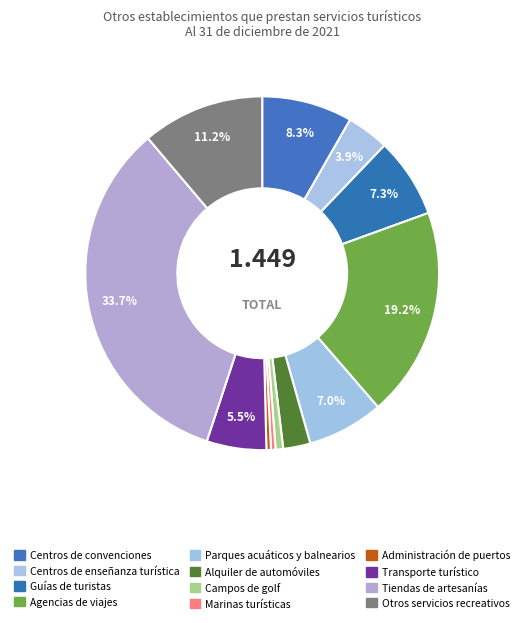

To the nearest percent, what percentage of the pie is Otros servicios recreativos?

11%